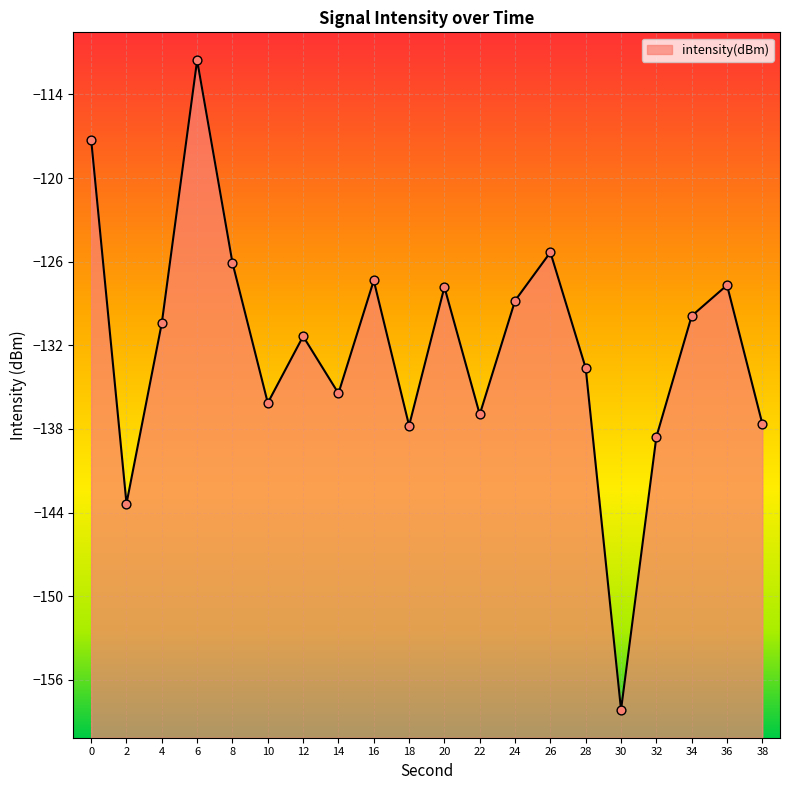

What is the change in value from 16 to 30?

-30.8